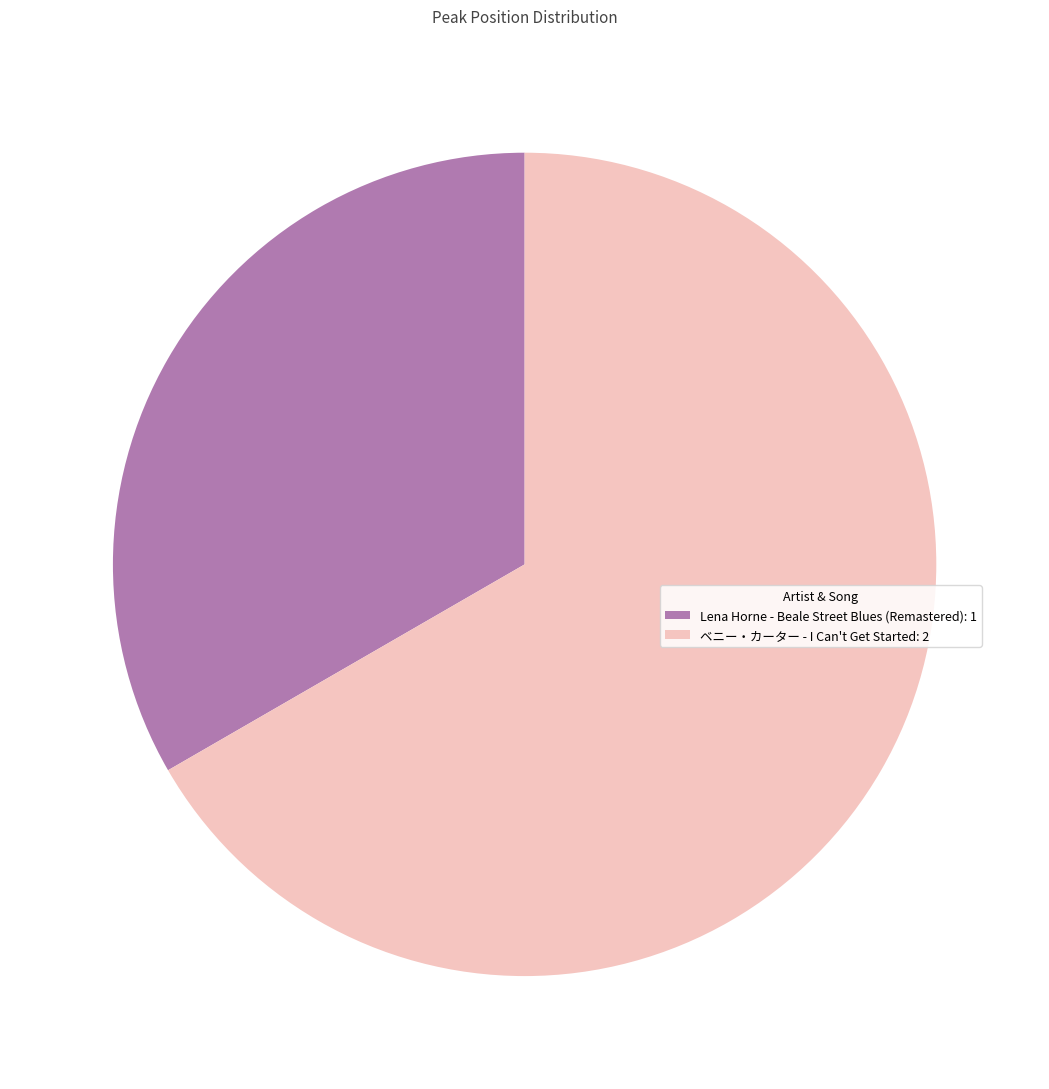

The Lena Horne - Beale Street Blues (Remastered) slice represents 41% of the pie. True or false?

False